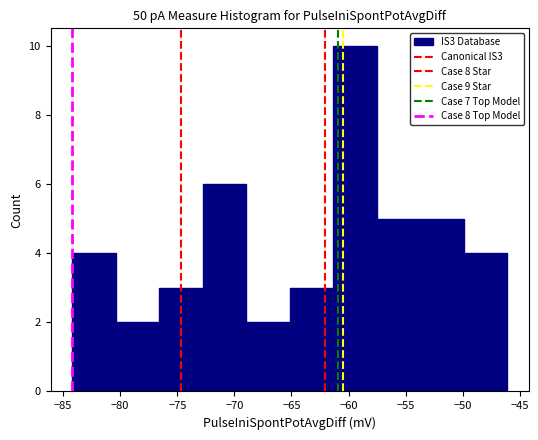

How tall is the bar that spans -69.0 to -65.0 on the x-axis? Neither the bar edges nor the heights are printed on the chart, so give them approximately, as read against the axes.

2